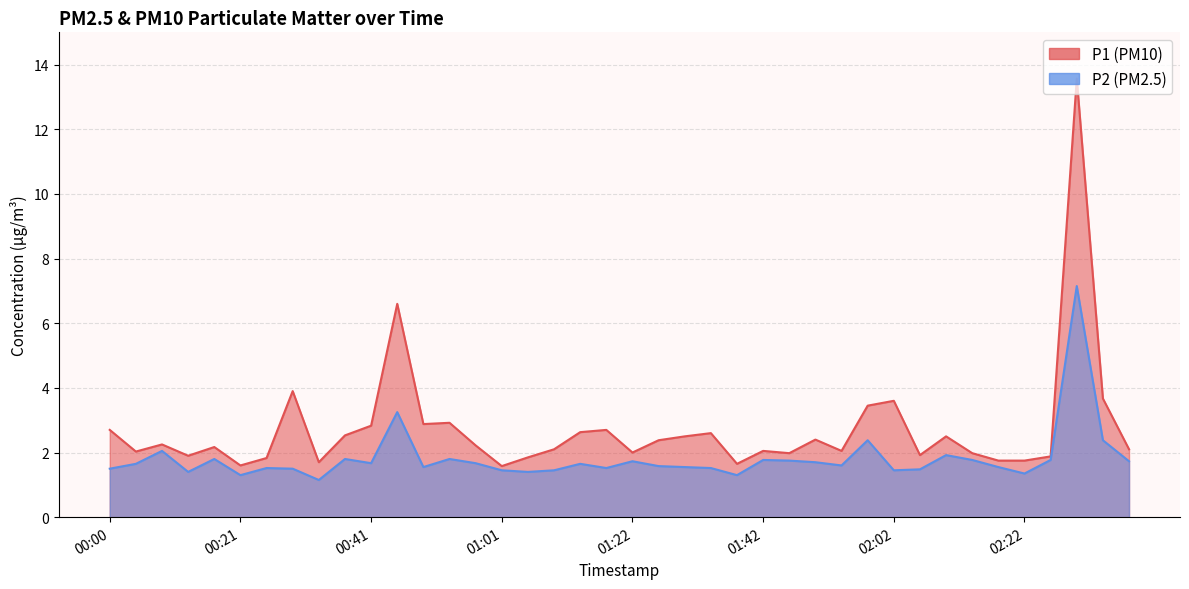

Count the number of data series in this chart.

2